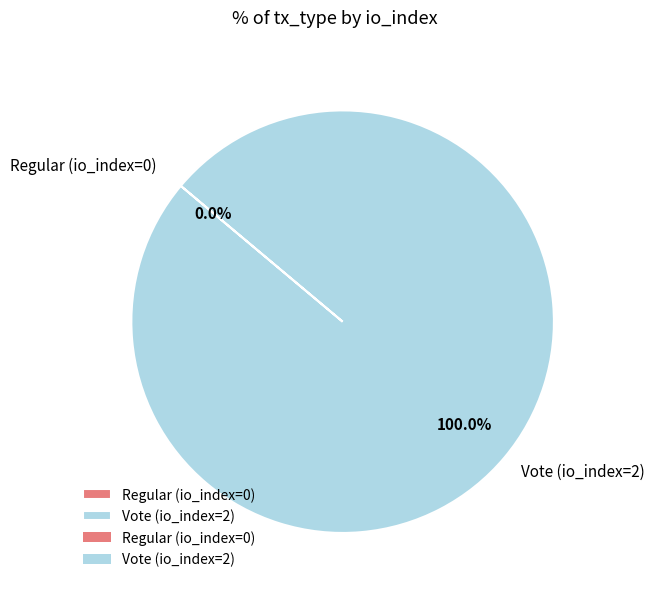

Rank the categories by value from lowest to highest.

Regular (io_index=0), Vote (io_index=2)